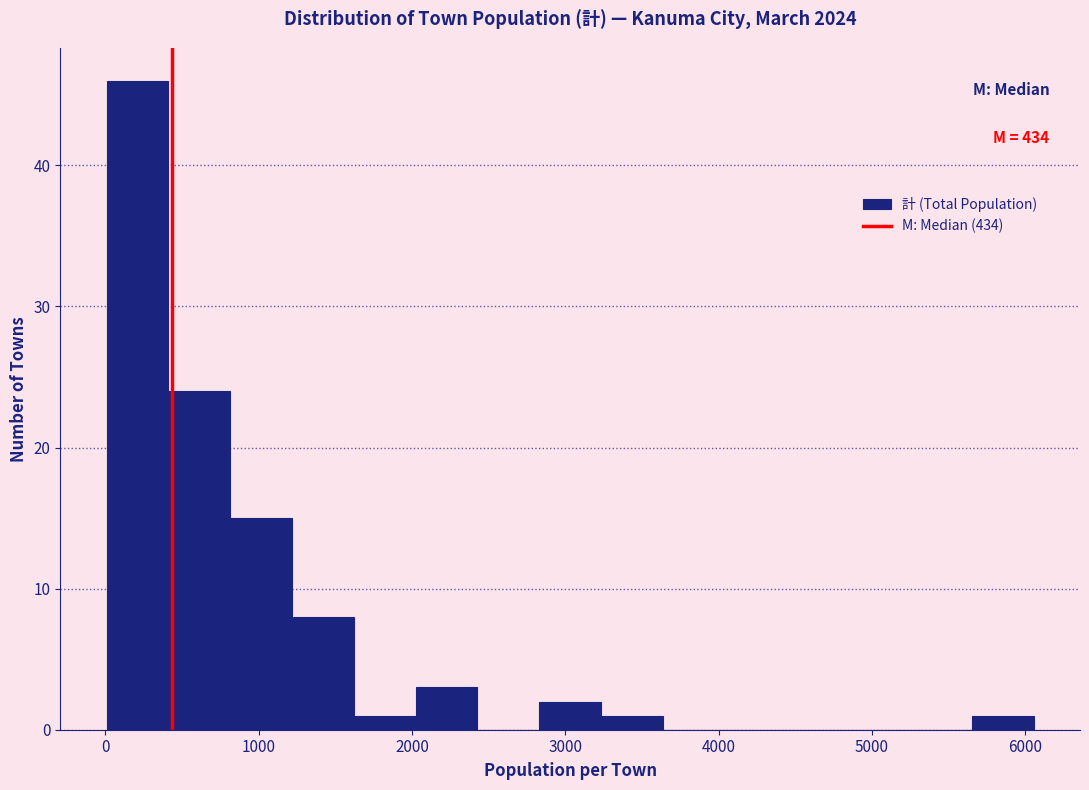

Which range on the x-axis has the tallest bar?

0 to 400